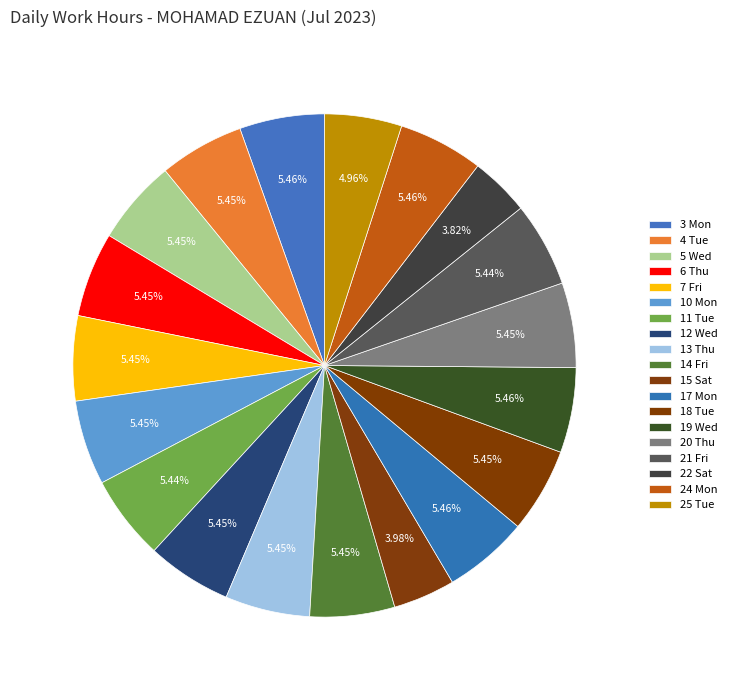

How many slices are in this pie chart?

19